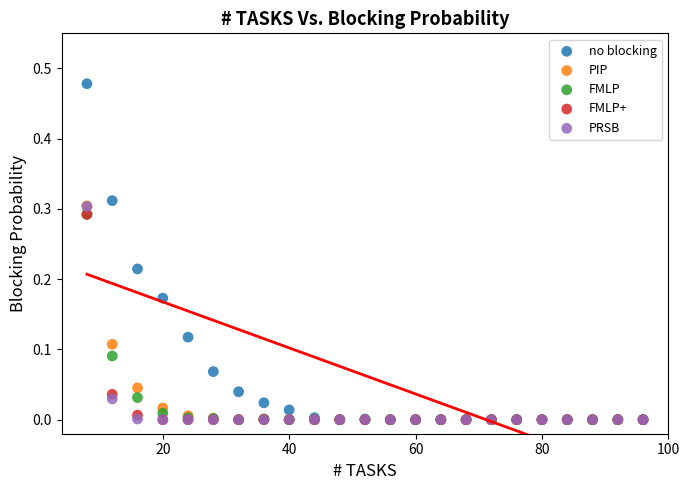

Which series has the largest Y range (max minus min)?

no blocking